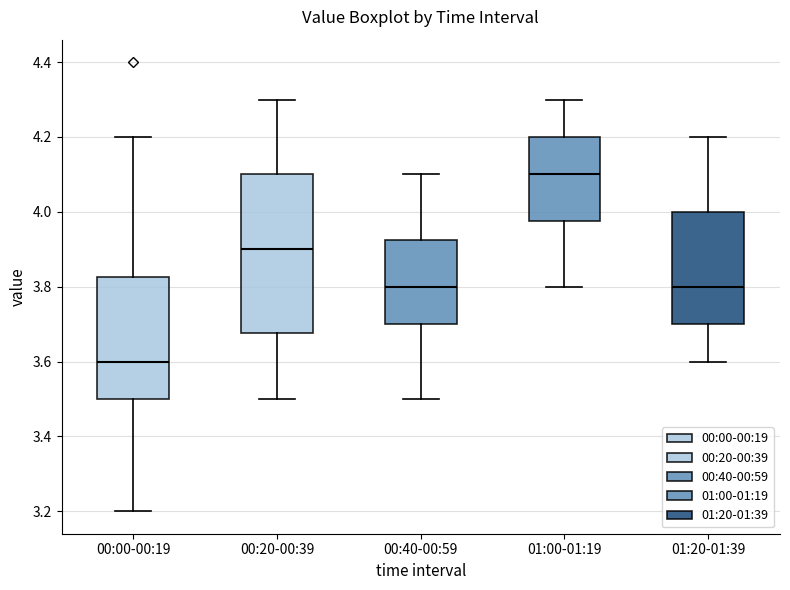

Reading left to right, read every box against the y-axis: the position of its median line, the range the box covers, and the ends of its whiskers. The values are not printed on the chart, so give them approximately, as read against the axis.

00:00-00:19: median 3.60, box 3.50 to 3.82, whiskers 3.20 to 4.20
00:20-00:39: median 3.90, box 3.68 to 4.10, whiskers 3.50 to 4.30
00:40-00:59: median 3.80, box 3.70 to 3.92, whiskers 3.50 to 4.10
01:00-01:19: median 4.10, box 3.98 to 4.20, whiskers 3.80 to 4.30
01:20-01:39: median 3.80, box 3.70 to 4.00, whiskers 3.60 to 4.20